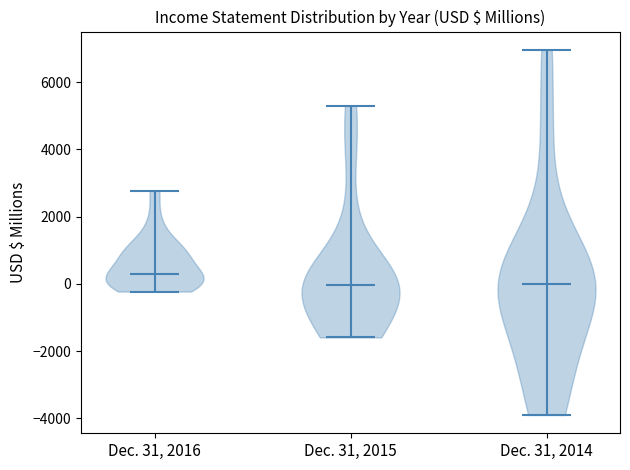

Reading left to right, read every violin against the y-axis: where its median line is, and the lowest and highest points it reaches. The values are not printed on the chart, so give them approximately, as read against the axis.

Dec. 31, 2016: median line 200, lowest point -200, highest point 2800
Dec. 31, 2015: median line 0, lowest point -1600, highest point 5400
Dec. 31, 2014: median line 0, lowest point -4000, highest point 7000